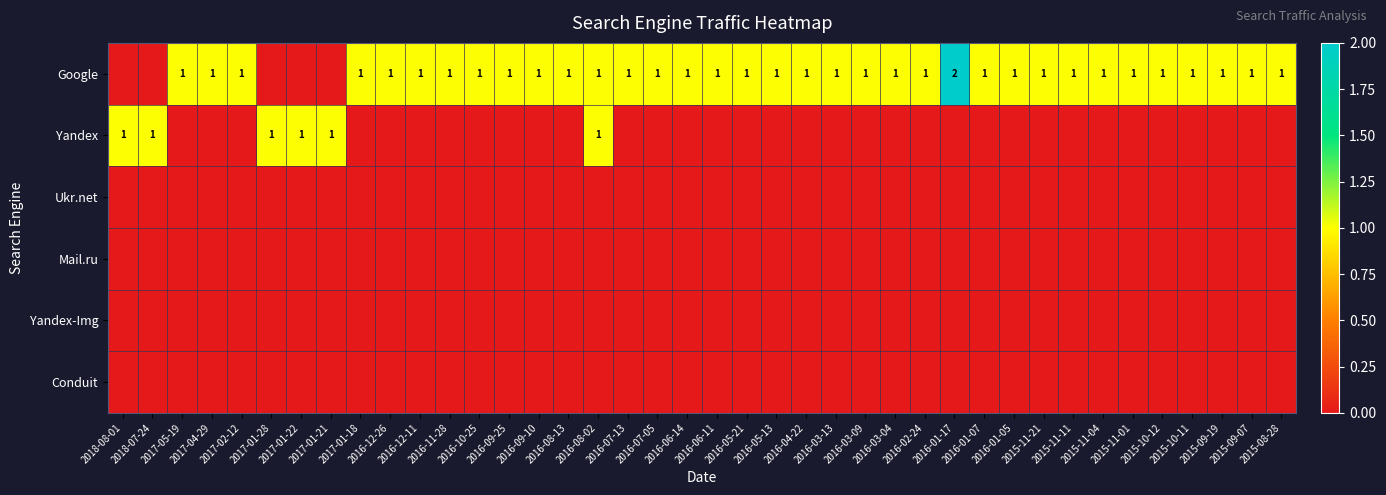

Count the number of categories in the chart.

40